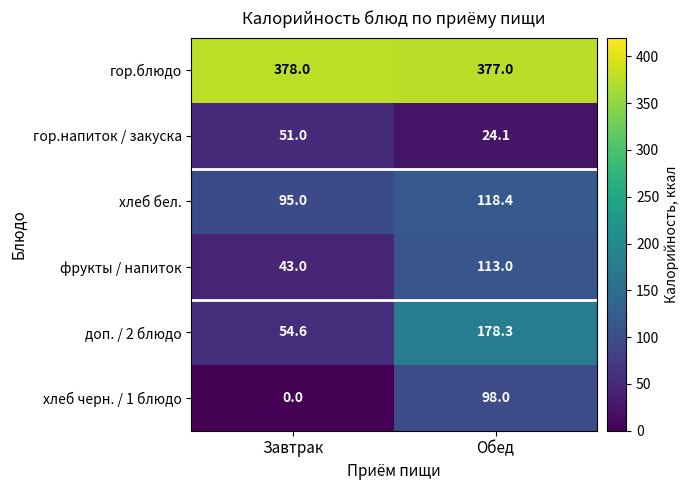

Reading left to right, list all the values displayed in this chart.

гор.блюдо: Завтрак=378.0	Обед=377.0
гор.напиток / закуска: Завтрак=51.0	Обед=24.1
хлеб бел.: Завтрак=95.0	Обед=118.4
фрукты / напиток: Завтрак=43.0	Обед=113.0
доп. / 2 блюдо: Завтрак=54.6	Обед=178.3
хлеб черн. / 1 блюдо: Завтрак=0.0	Обед=98.0